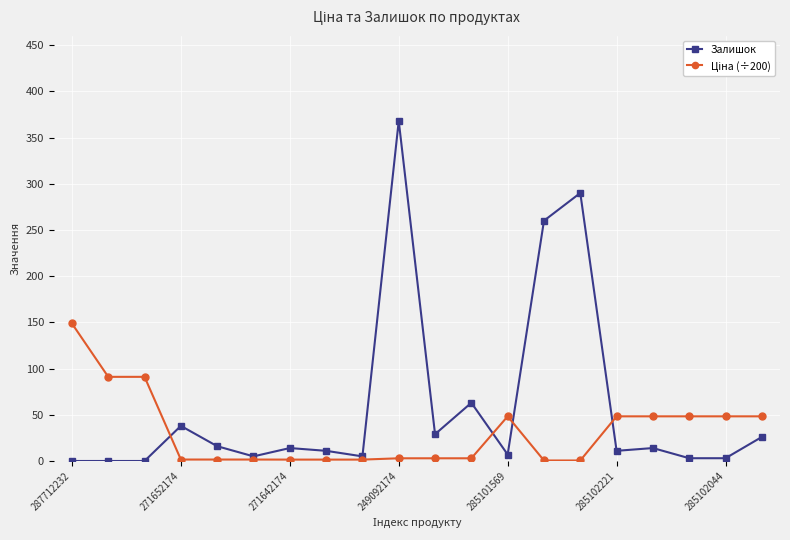

How many lines are shown in the chart?

2